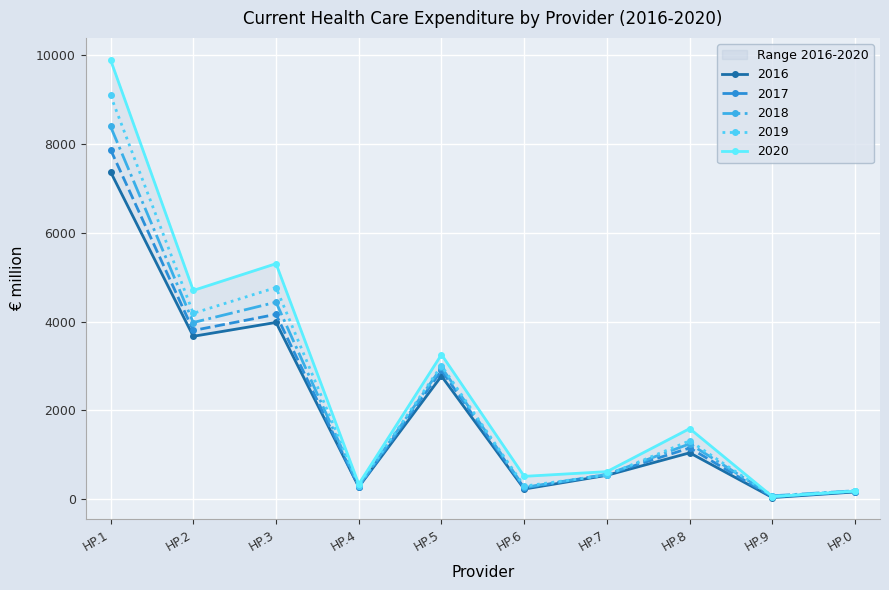

What position from the right is HP.7?

4